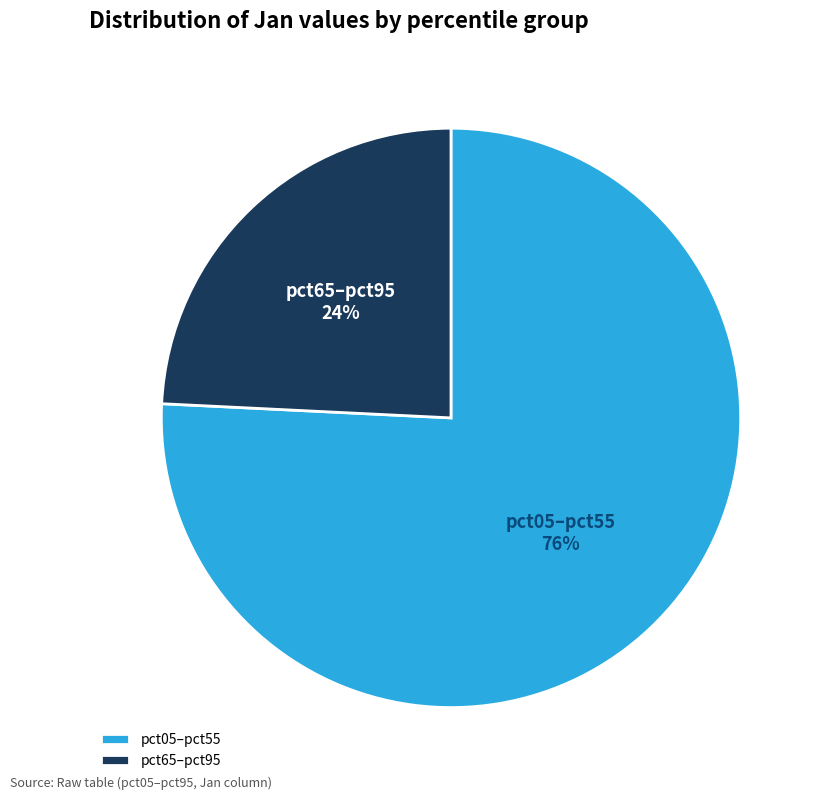

How many segments does this pie chart have?

2